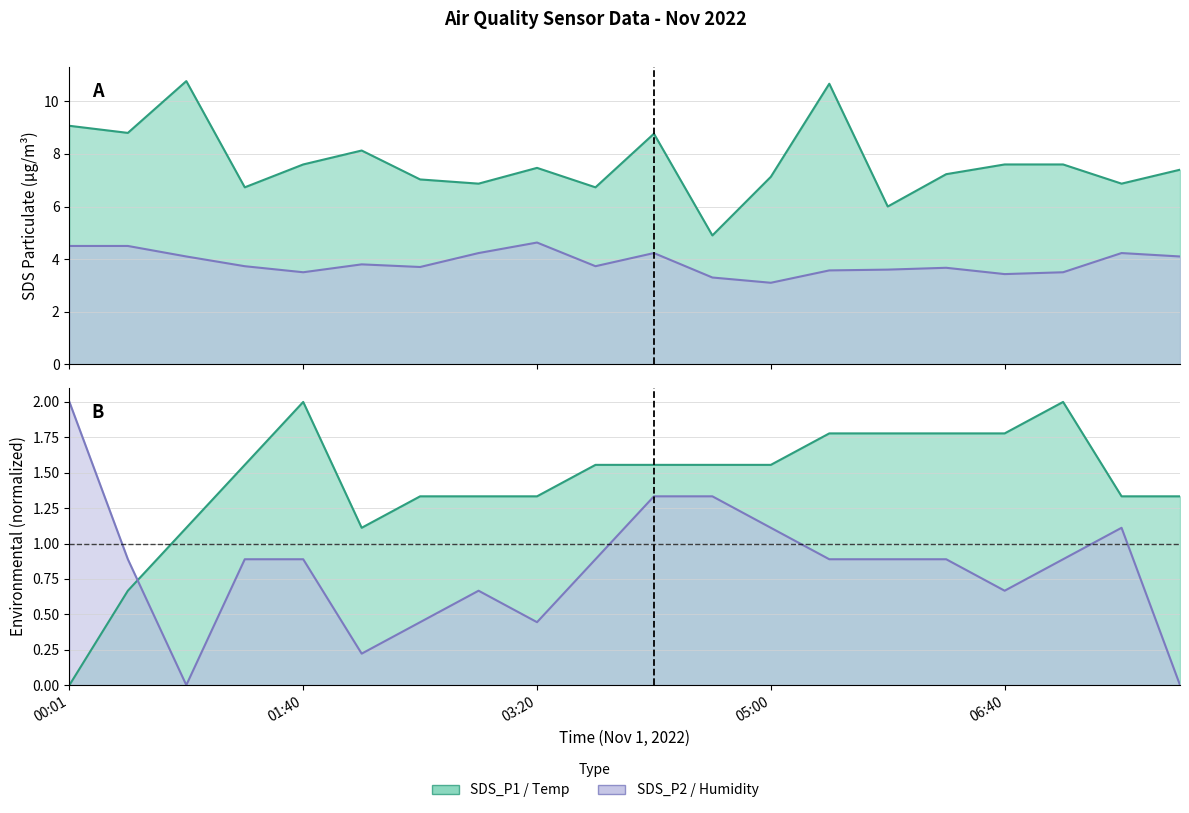

Reading left to right, list all the values displayed in this chart.

SDS_P1: 9.1	8.8	10.8	6.7	7.6	8.1	7.0	6.9	7.5	6.7	8.8	4.9	7.1	10.7	6.0	7.2	7.6	7.6	6.9	7.4
SDS_P2: 4.5	4.5	4.1	3.7	3.5	3.8	3.7	4.2	4.6	3.7	4.2	3.3	3.1	3.6	3.6	3.7	3.4	3.5	4.2	4.1
Temp: 0.0	0.7	1.1	1.6	2.0	1.1	1.3	1.3	1.3	1.6	1.6	1.6	1.6	1.8	1.8	1.8	1.8	2.0	1.3	1.3
Humidity: 2.0	0.9	0.0	0.9	0.9	0.2	0.4	0.7	0.4	0.9	1.3	1.3	1.1	0.9	0.9	0.9	0.7	0.9	1.1	0.0